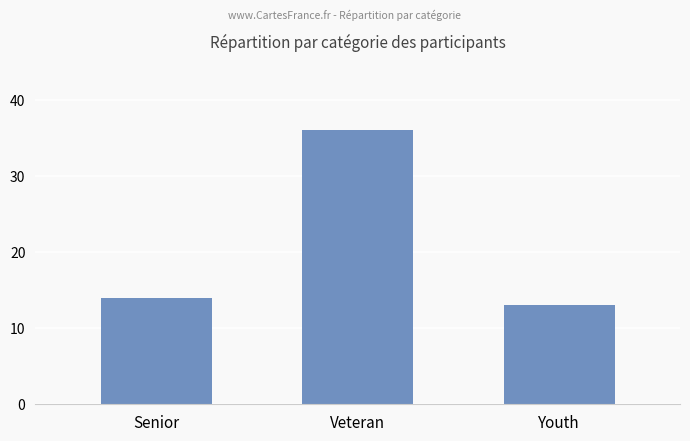

Is it true that the value at Senior is 3?

False